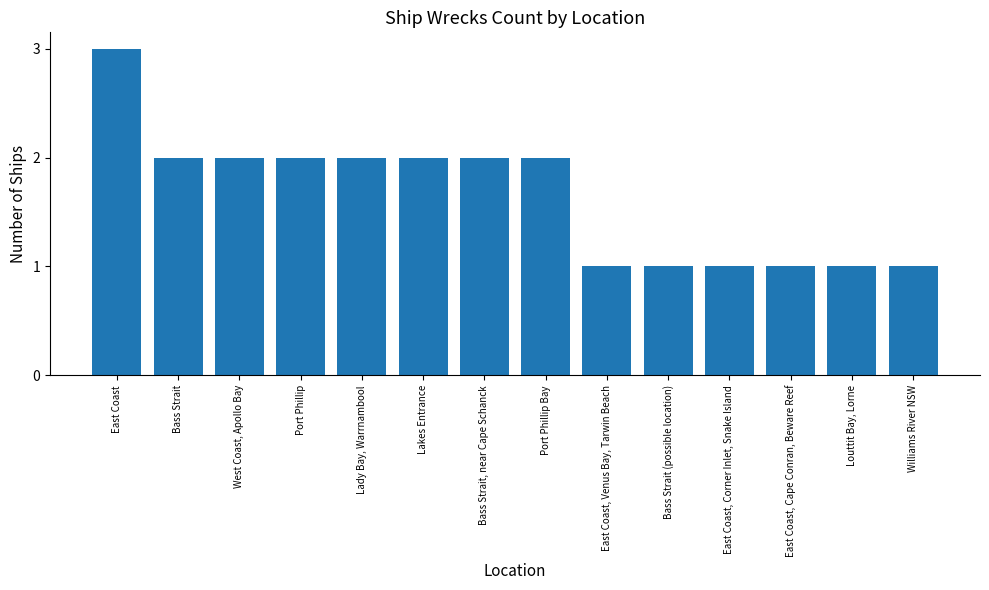

Between Louttit Bay, Lorne and Bass Strait, near Cape Schanck, which is larger?

Bass Strait, near Cape Schanck